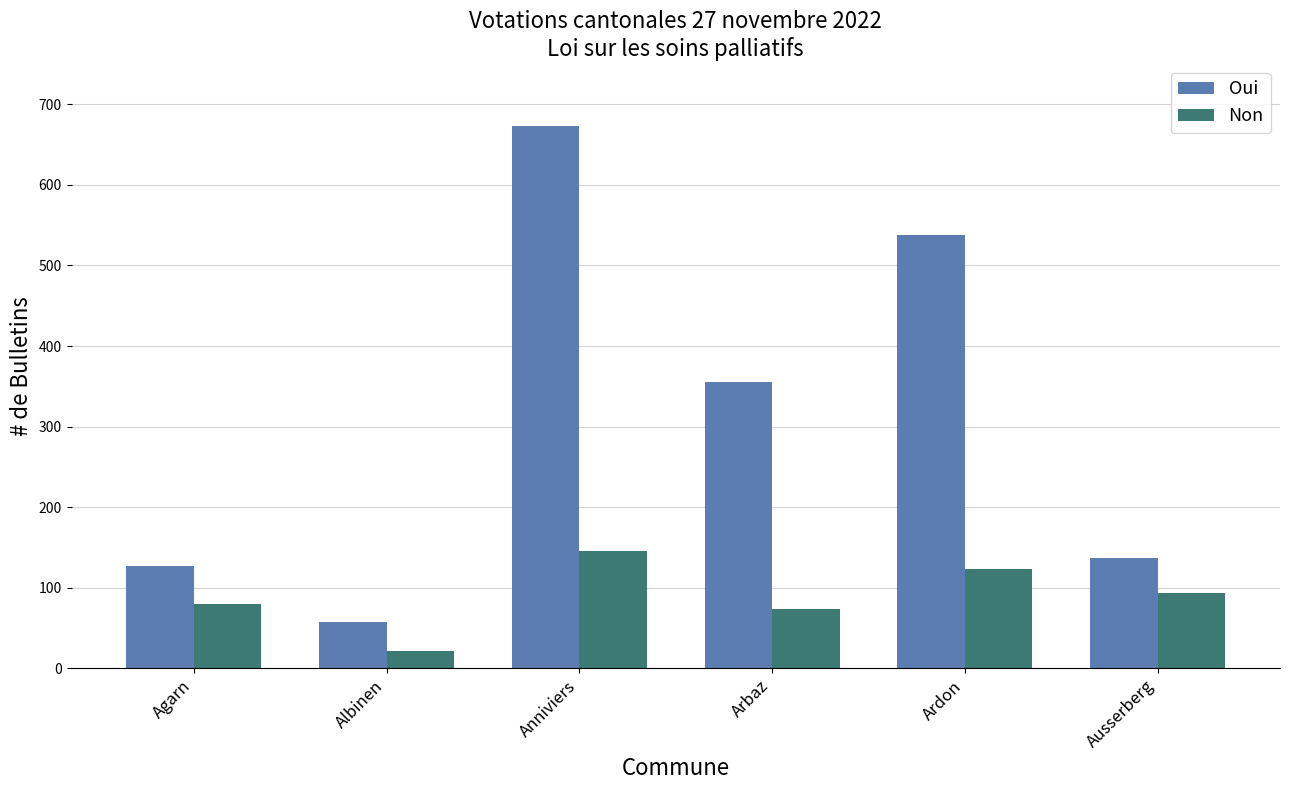

How many values in the Non series are below 93?

3